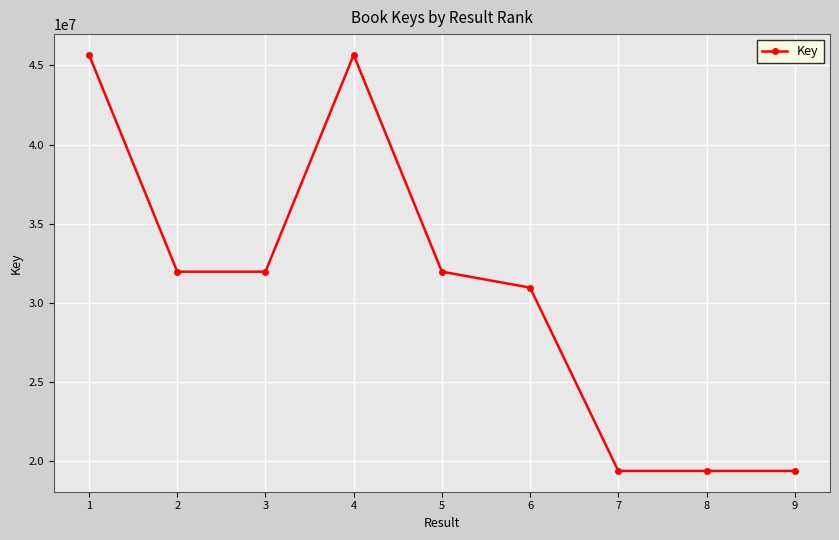

The value at 2 is 42269818. True or false?

False